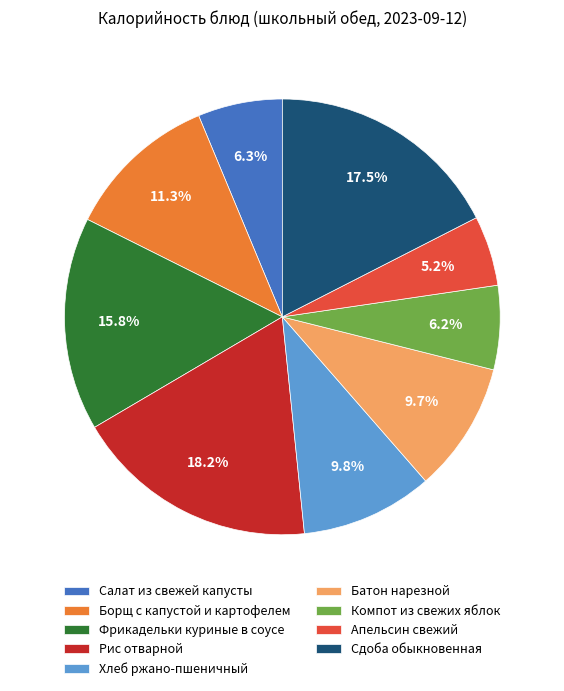

Is Борщ с капустой и картофелем the majority of the pie?

No